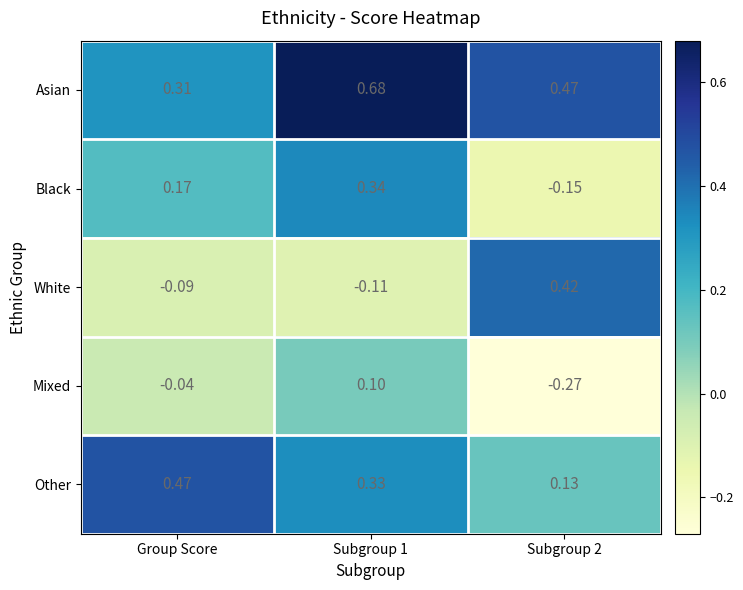

List the series in order of their peak value, lowest first.

Mixed, Black, White, Other, Asian